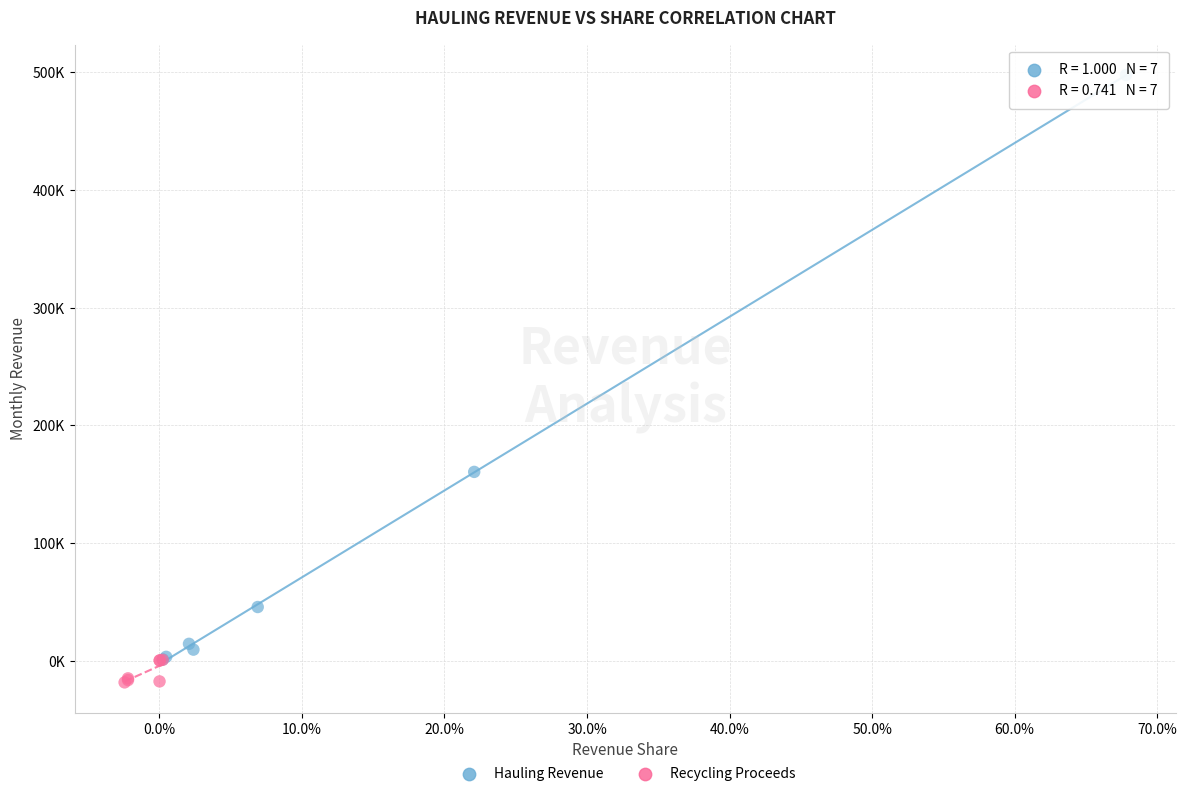

Which series reaches the maximum Y coordinate?

Hauling Revenue